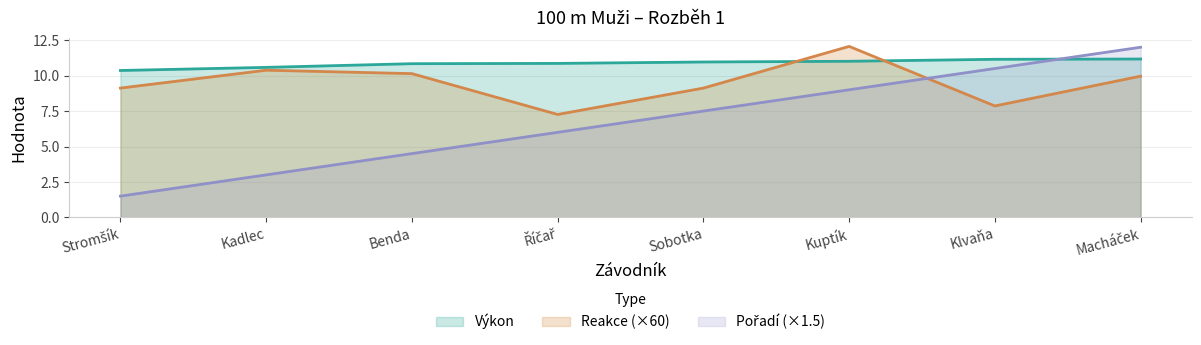

What is the value of the Výkon point at the 7th from the left?

11.2